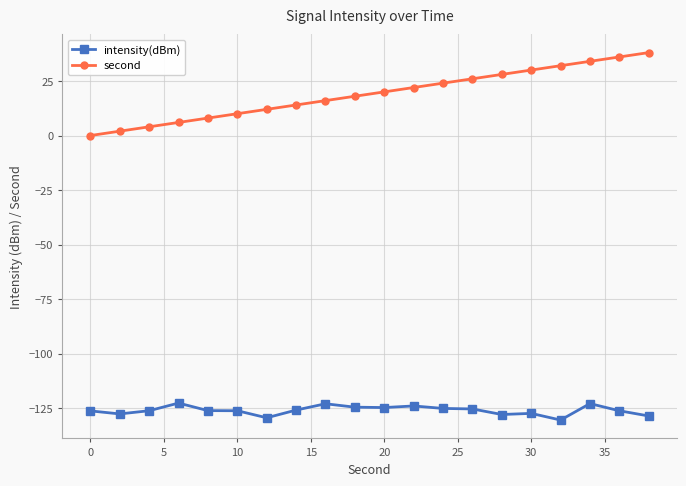

True or false: second and intensity(dBm) intersect in this chart.

False